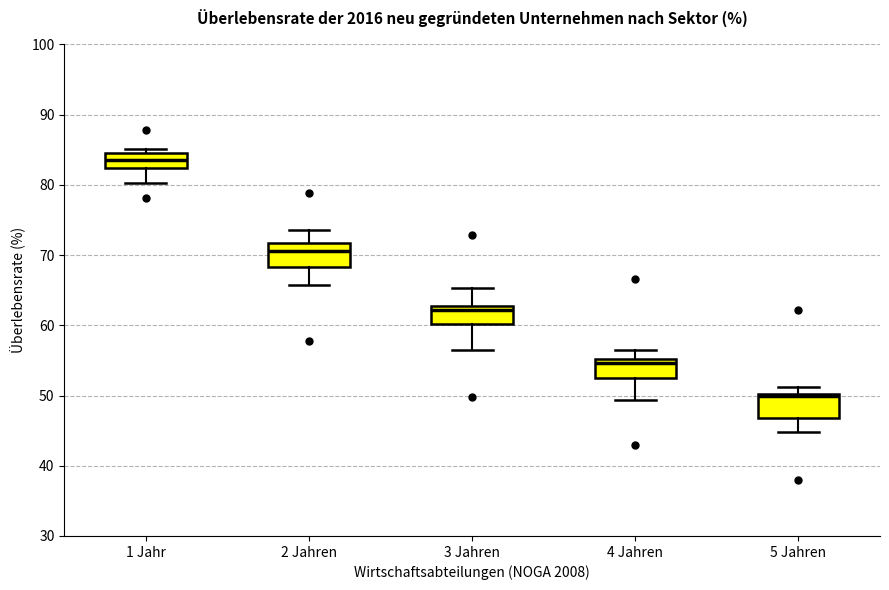

Reading left to right, transcribe this box plot: for each box, give where its median line is, the range the box spans, and where its two whiskers end, as read against the y-axis. The values are not printed on the chart, so give them approximately, as read against the axis.

1 Jahr: median 84 (inside the box), box 82 to 84, whiskers 80 to 85
2 Jahren: median 71, box 68 to 72, whiskers 66 to 74
3 Jahren: median 62, box 60 to 63, whiskers 56 to 65
4 Jahren: median 55 (just below the box's upper edge), box 53 to 55, whiskers 49 to 57
5 Jahren: median 50, box 47 to 50, whiskers 45 to 51